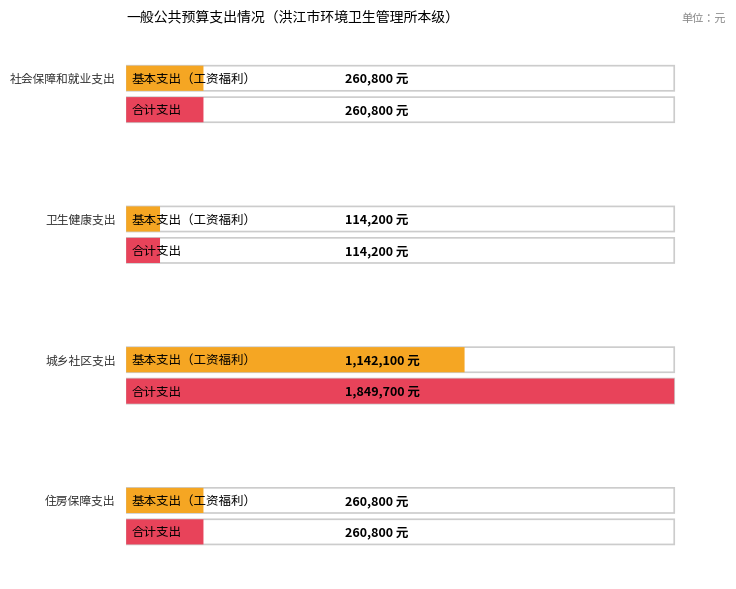

What position from the right is 住房保障支出?

1